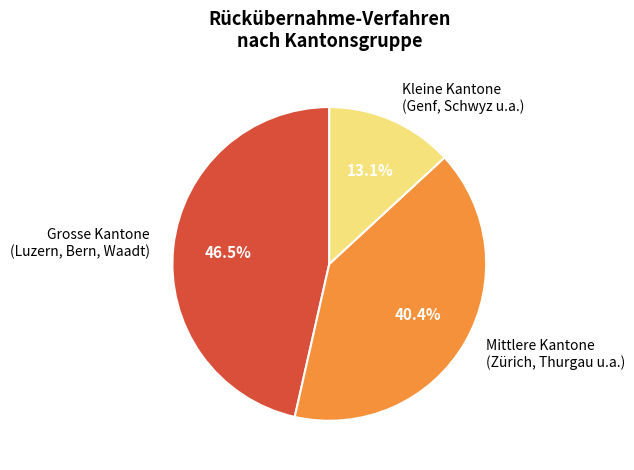

How much of the chart is everything except Mittlere Kantone (Zürich, Thurgau u.a.)?

59.6%